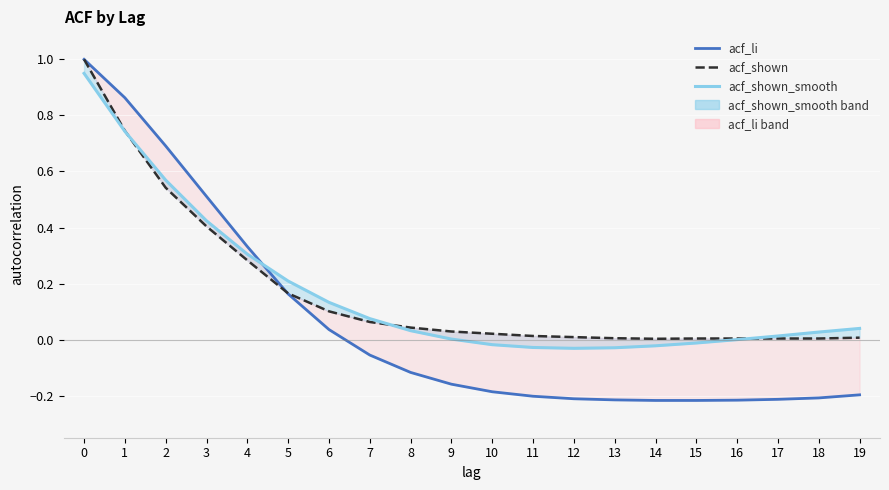

Is the value of acf_shown_smooth at 10 greater than the value of acf_li at 9?

Yes